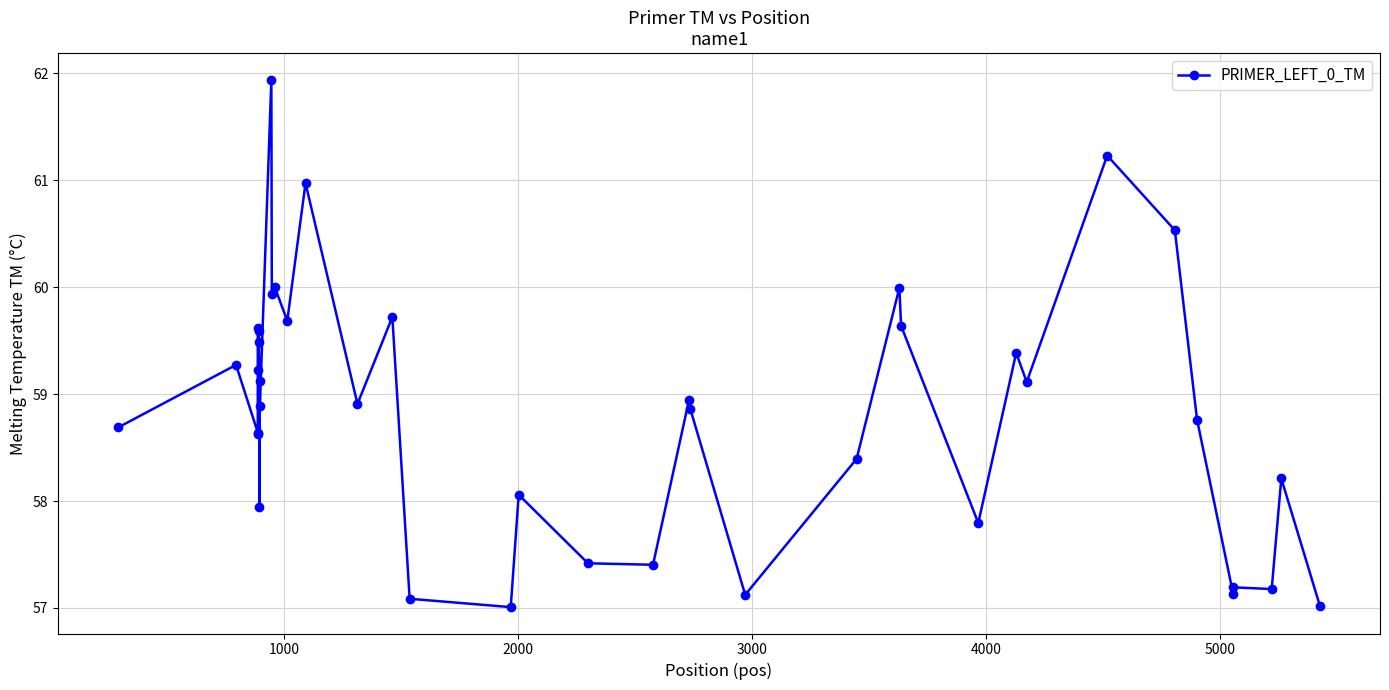

What is the value of the 35th point from the left?

58.8